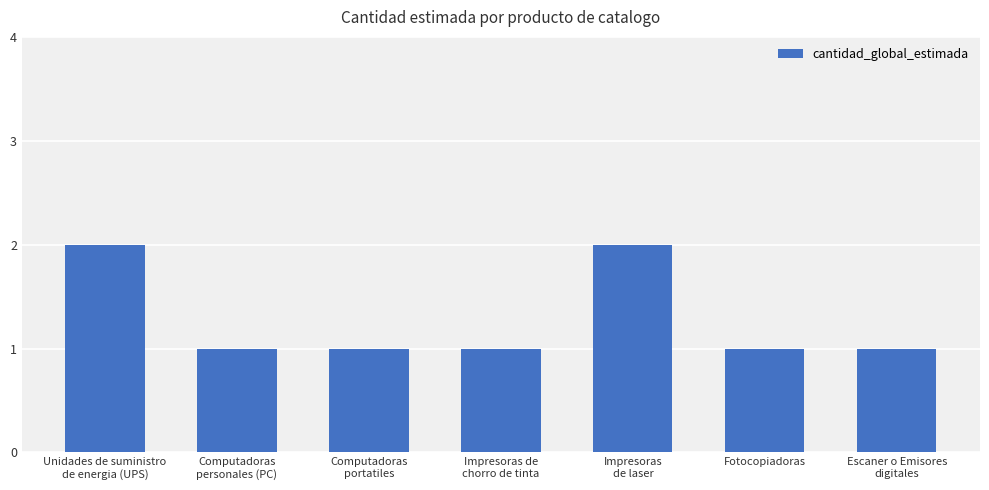

What is the greatest value displayed?

2